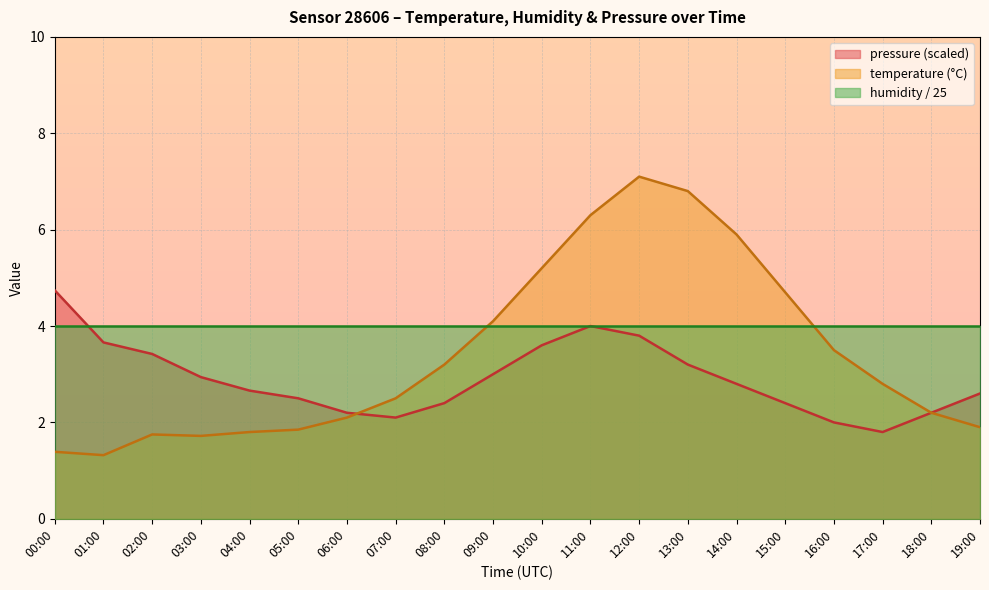

Between 11:00 and 19:00, which is larger?

11:00